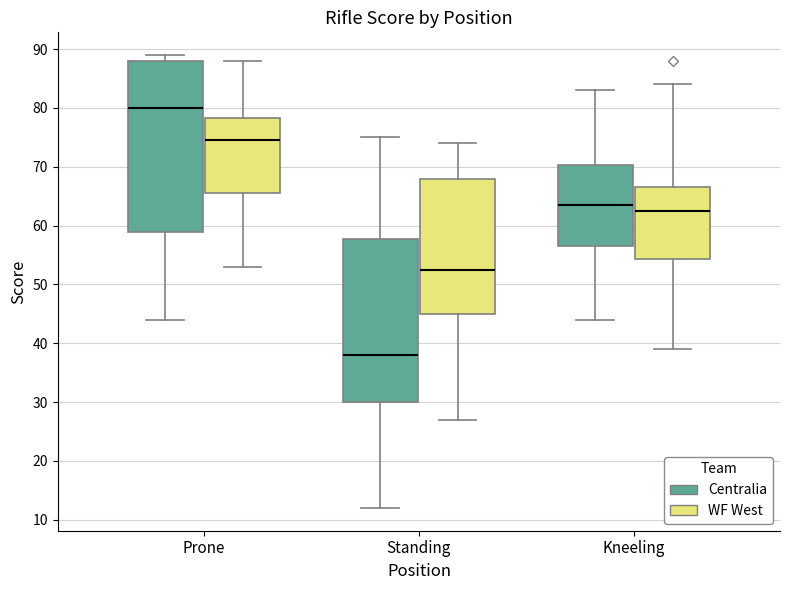

Reading left to right, transcribe this box plot: for each box, give where its median line is, the range the box spans, and where its two whiskers end, as read against the y-axis. The values are not printed on the chart, so give them approximately, as read against the axis.

Prone (Centralia): median 80, box 59 to 88, whiskers 44 to 89
Prone (WF West): median 75, box 66 to 78, whiskers 53 to 88
Standing (Centralia): median 38, box 30 to 58, whiskers 12 to 75
Standing (WF West): median 53, box 45 to 68, whiskers 27 to 74
Kneeling (Centralia): median 64, box 57 to 70, whiskers 44 to 83
Kneeling (WF West): median 63, box 54 to 67, whiskers 39 to 84